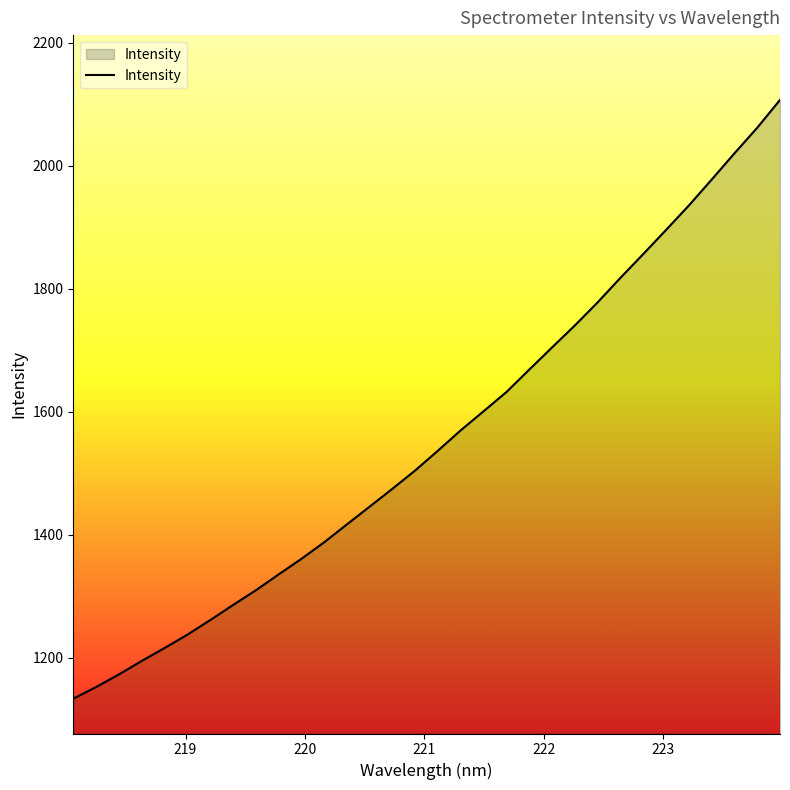

What is the difference between the maximum and minimum values?

973.5